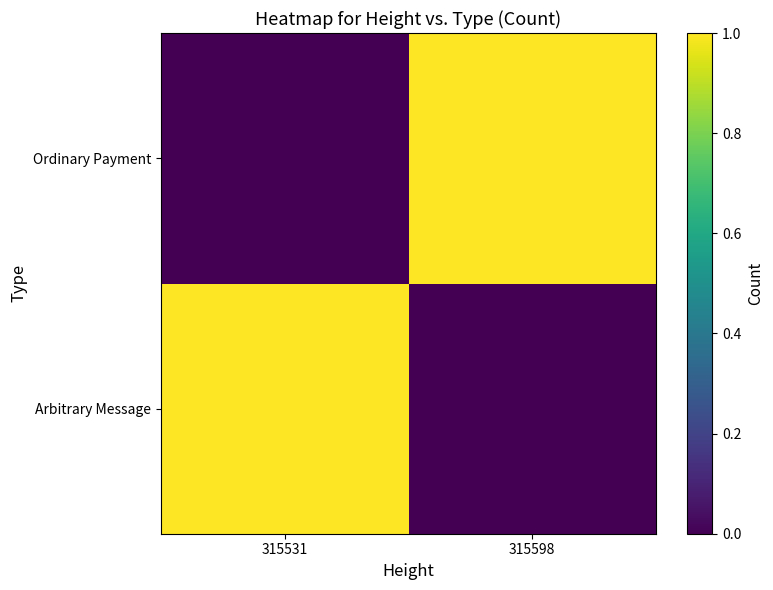

At which category does the chart reach its peak across all series?

315531